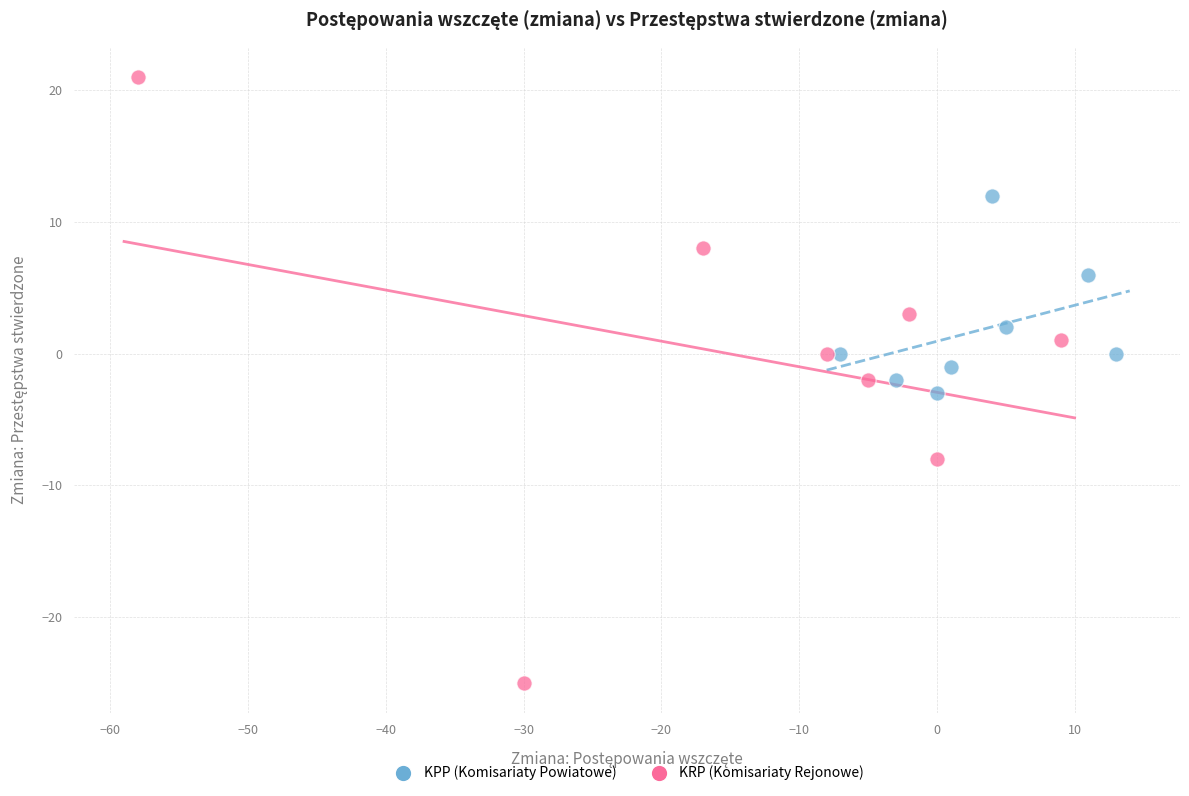

What are all the series names shown in the legend?

KPP (Komisariaty Powiatowe), KRP (Komisariaty Rejonowe)